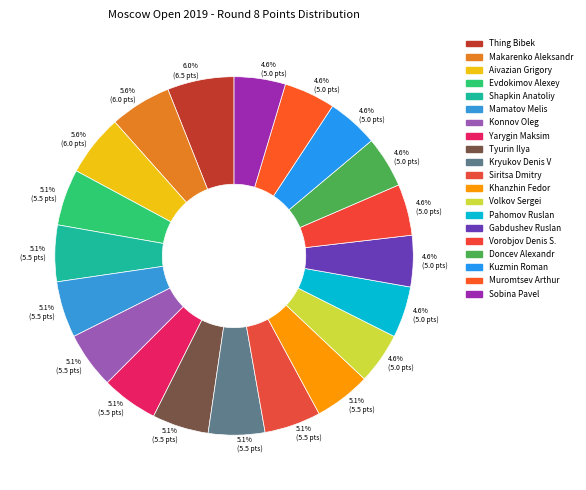

How many segments does this pie chart have?

20